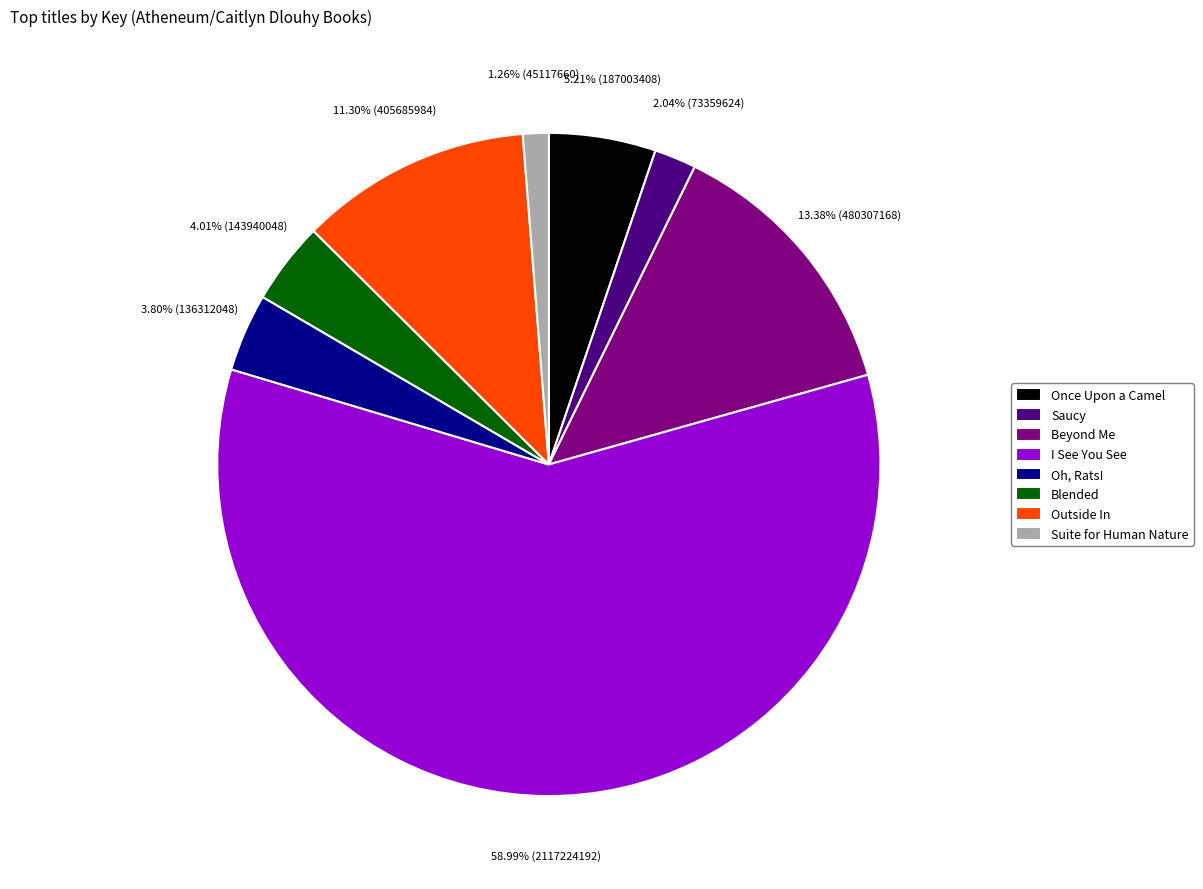

To the nearest percent, what is the average slice percentage?

12%